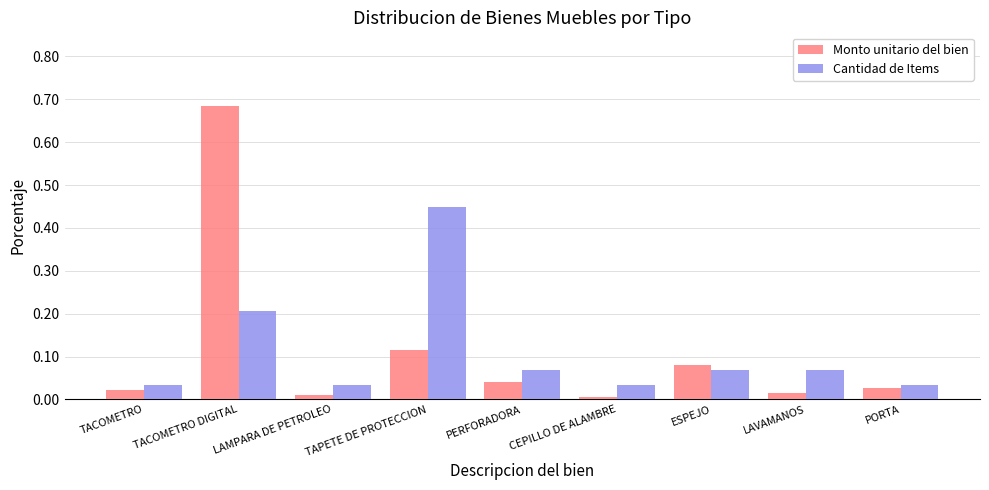

How many bars are there in each group?

2